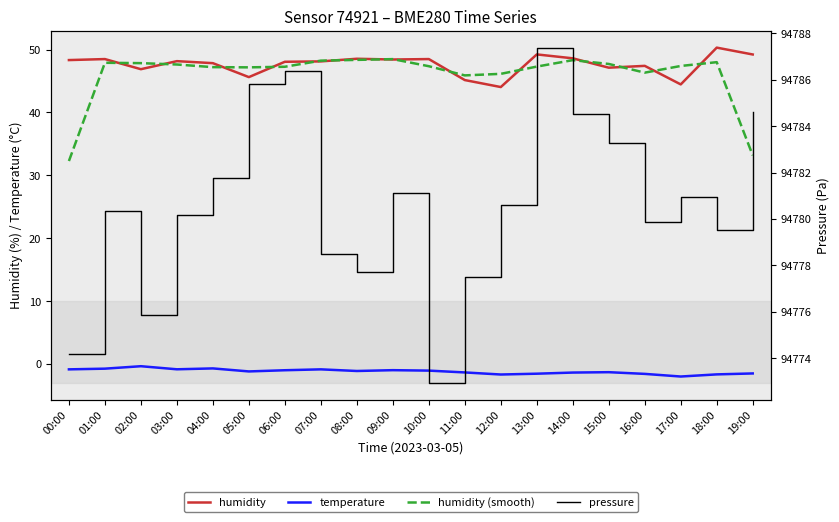

Which category has the lowest value in the pressure series?

10:00